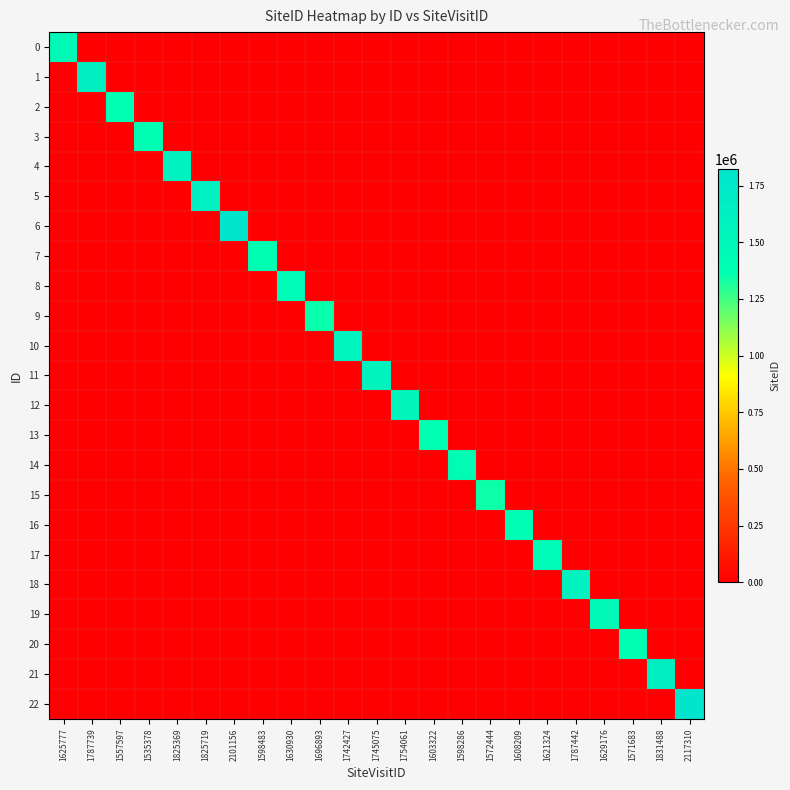

What is the greatest value displayed?

1824391